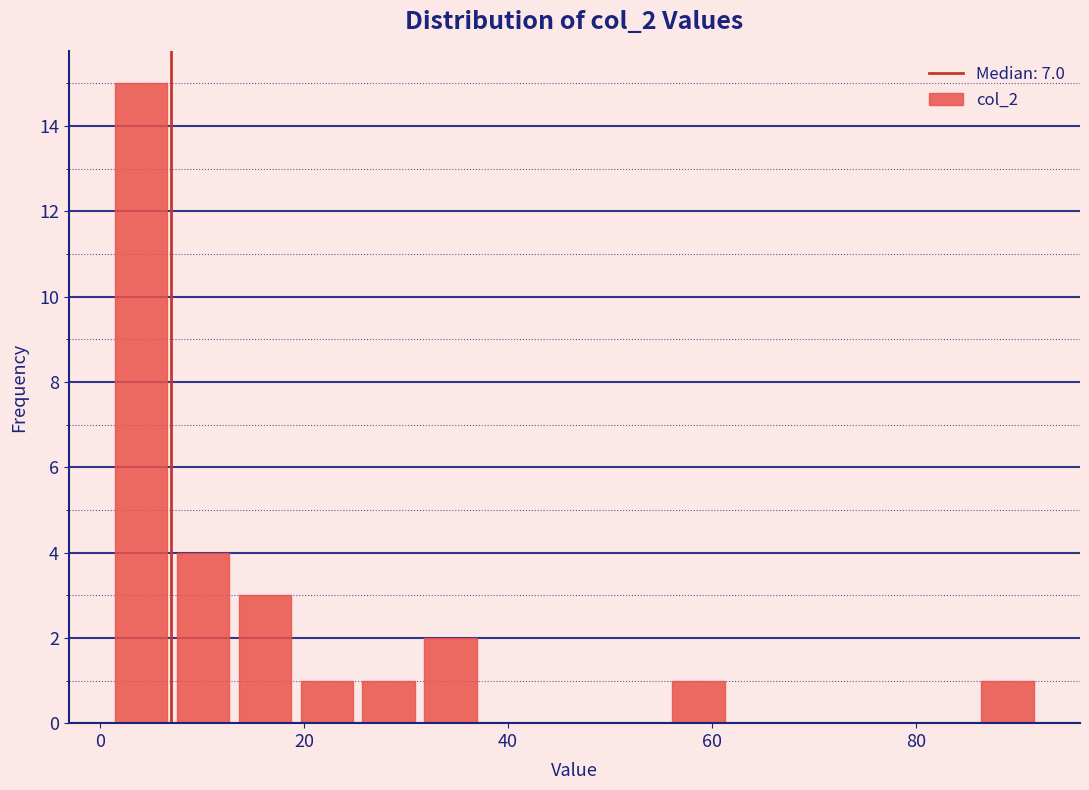

Read against the x-axis, roughly where is the centre of the tallest bar?

4